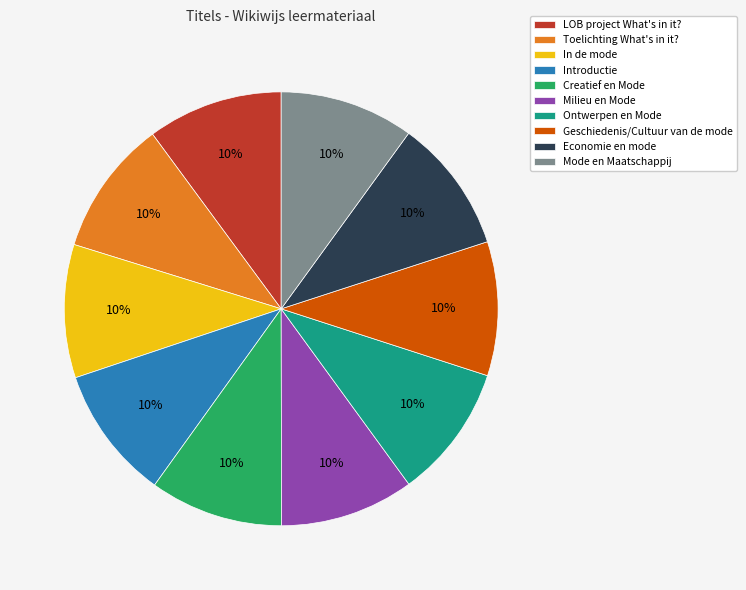

Count the number of slices in the pie.

10